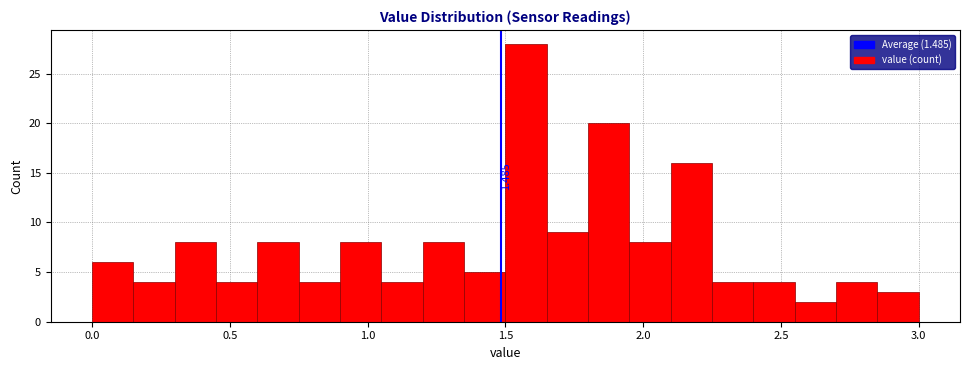

Read against the x-axis, roughly where is the centre of the tallest bar?

1.60